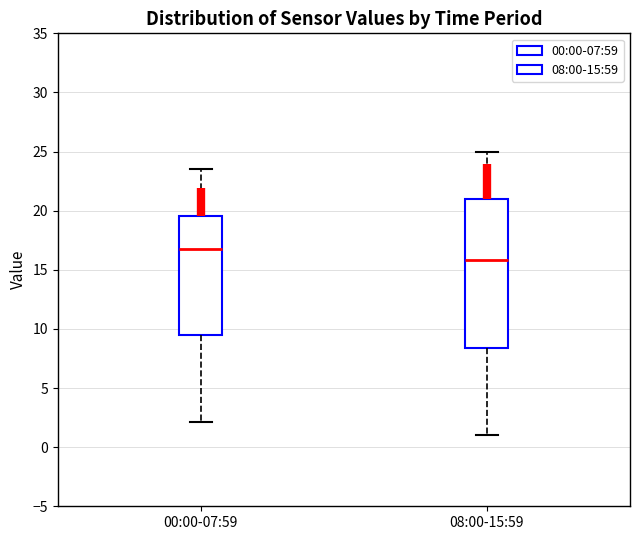

Which box has the highest median line?

00:00-07:59